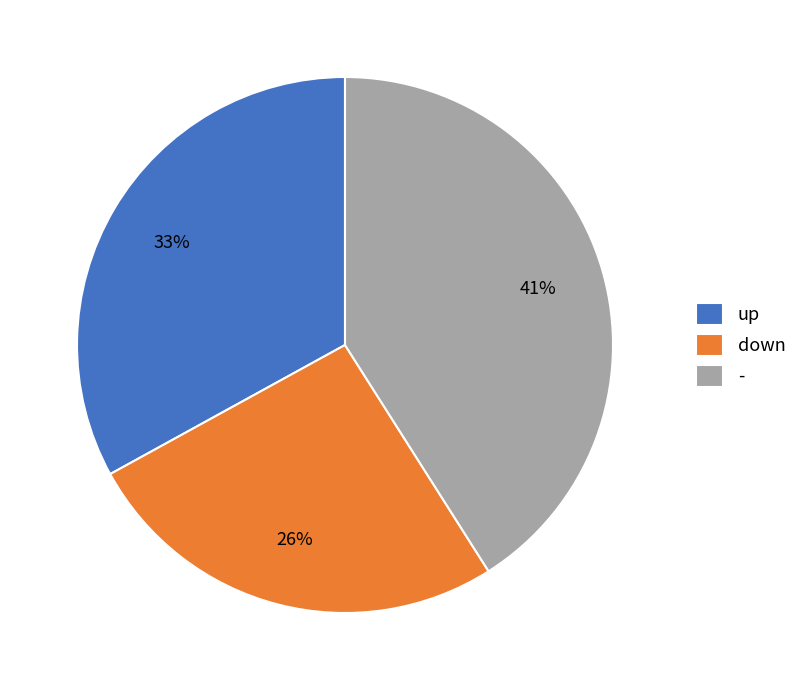

How many slices are in this pie chart?

3